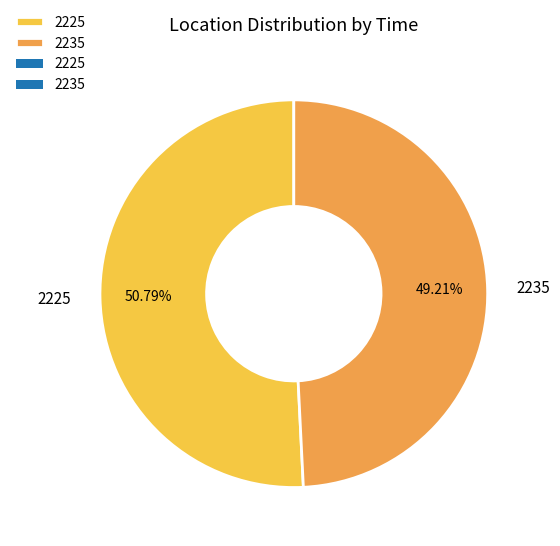

What is the ratio of the value at 2225 to the value at 2235?

1.0